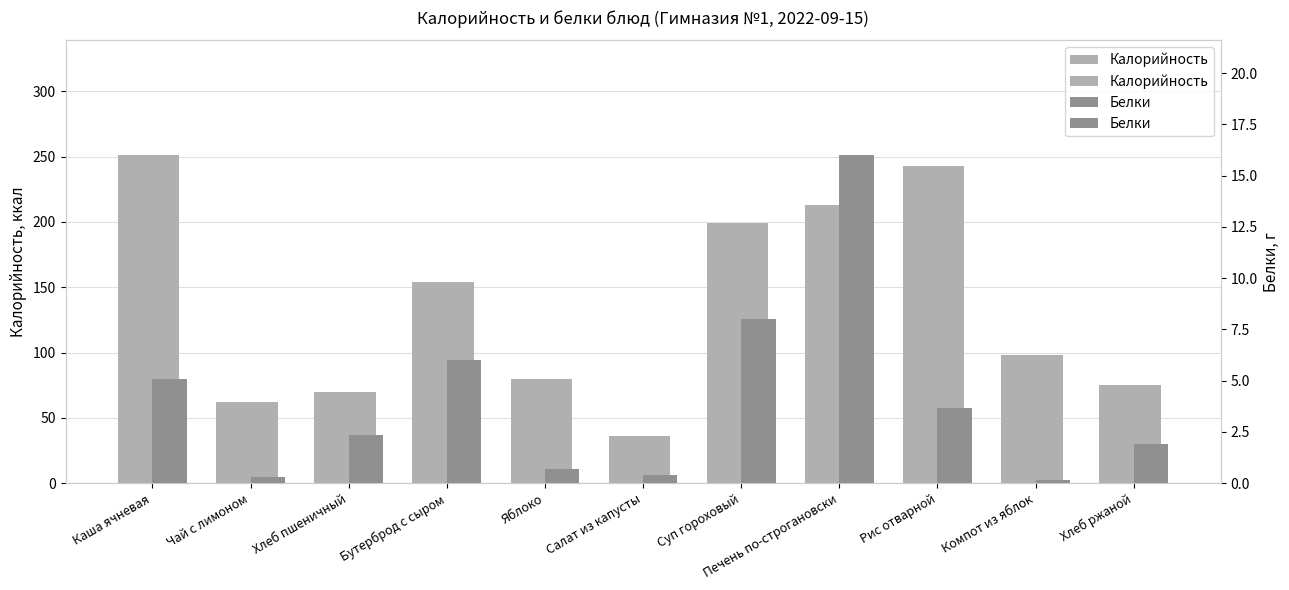

At which label does Белки reach its minimum?

Компот из яблок